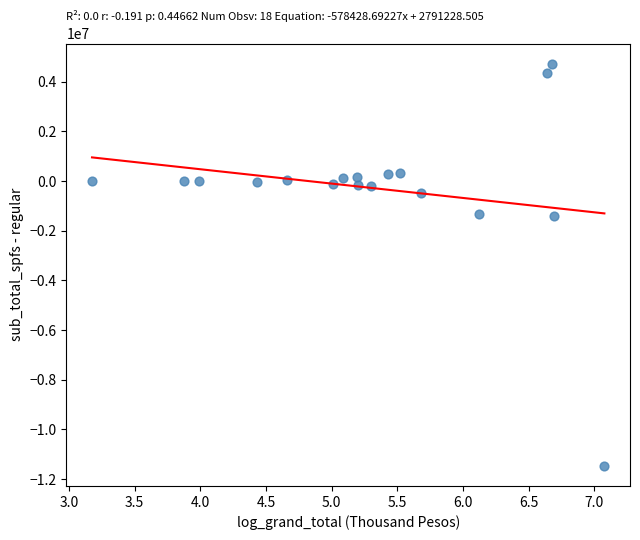

What is the range of Y values (max minus min)?

16201252